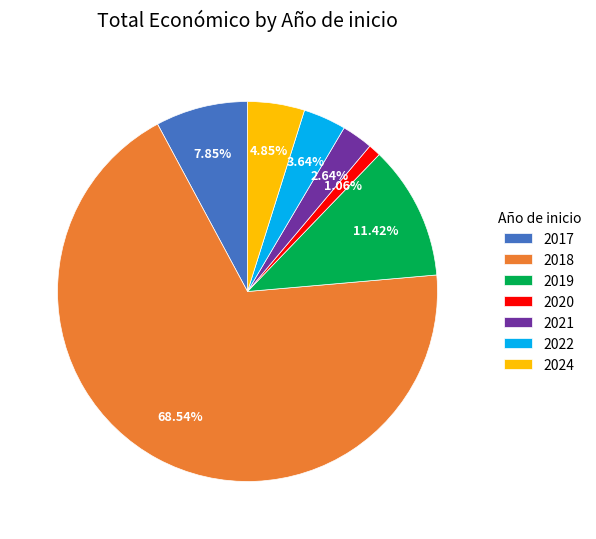

To the nearest percent, what is the average slice percentage?

14%